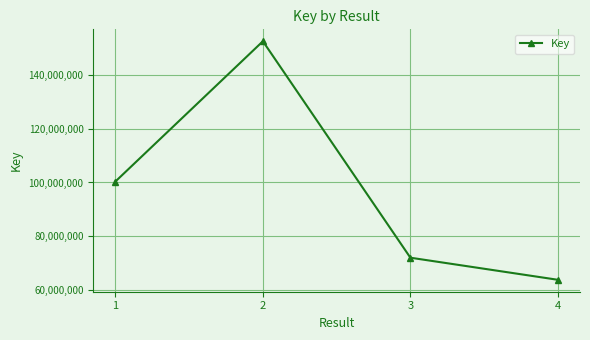

What is the ratio of the value at 3 to the value at 4?

1.1